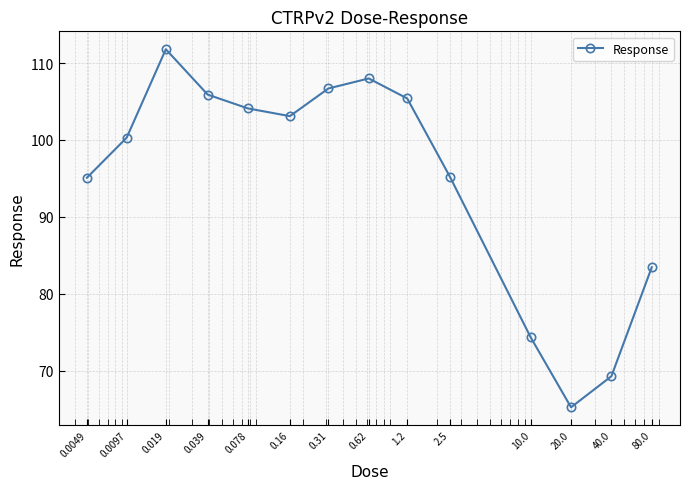

What is the smallest value displayed?

65.2